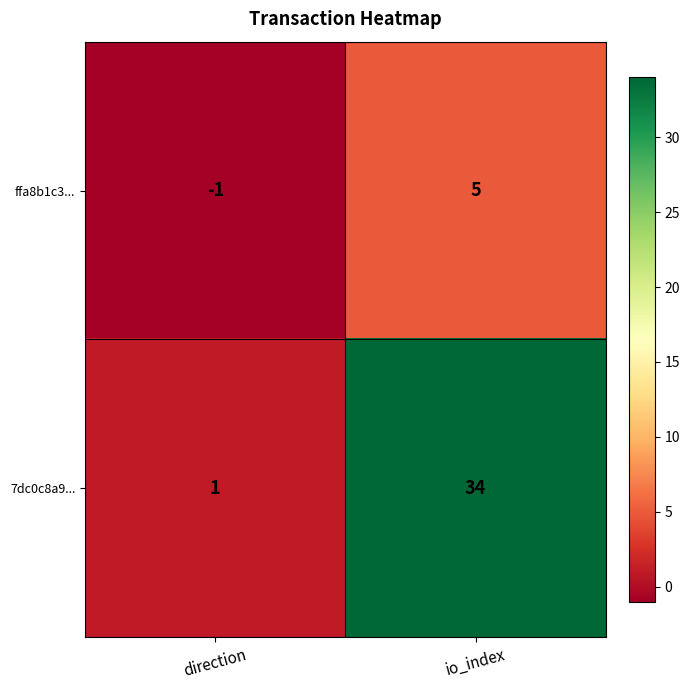

Which series has the widest spread of values?

7dc0c8a9...